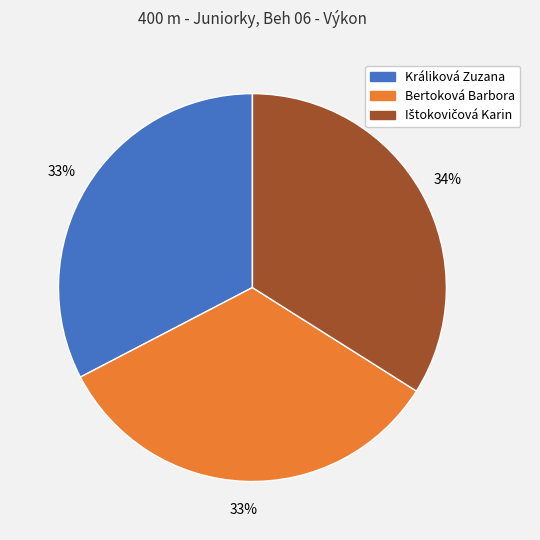

Is there any slice that represents more than half of the pie?

No